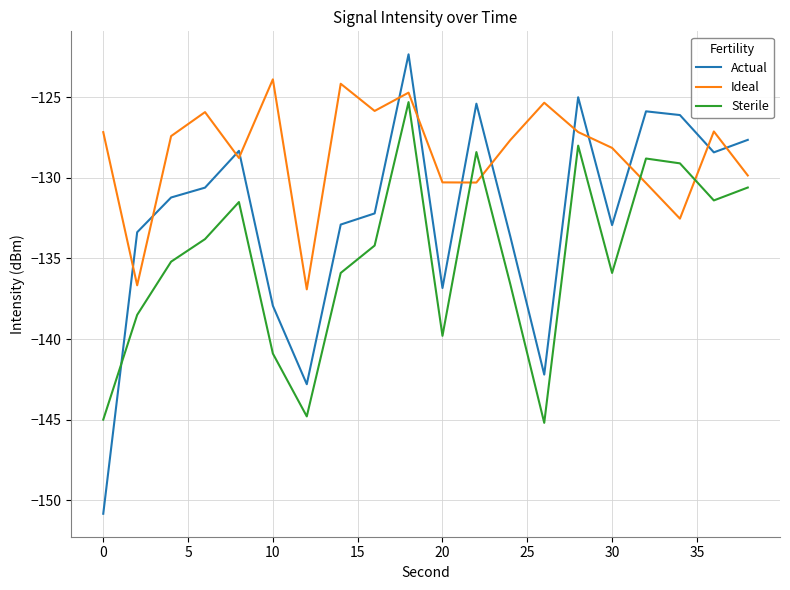

Which series has the widest spread of values?

Actual